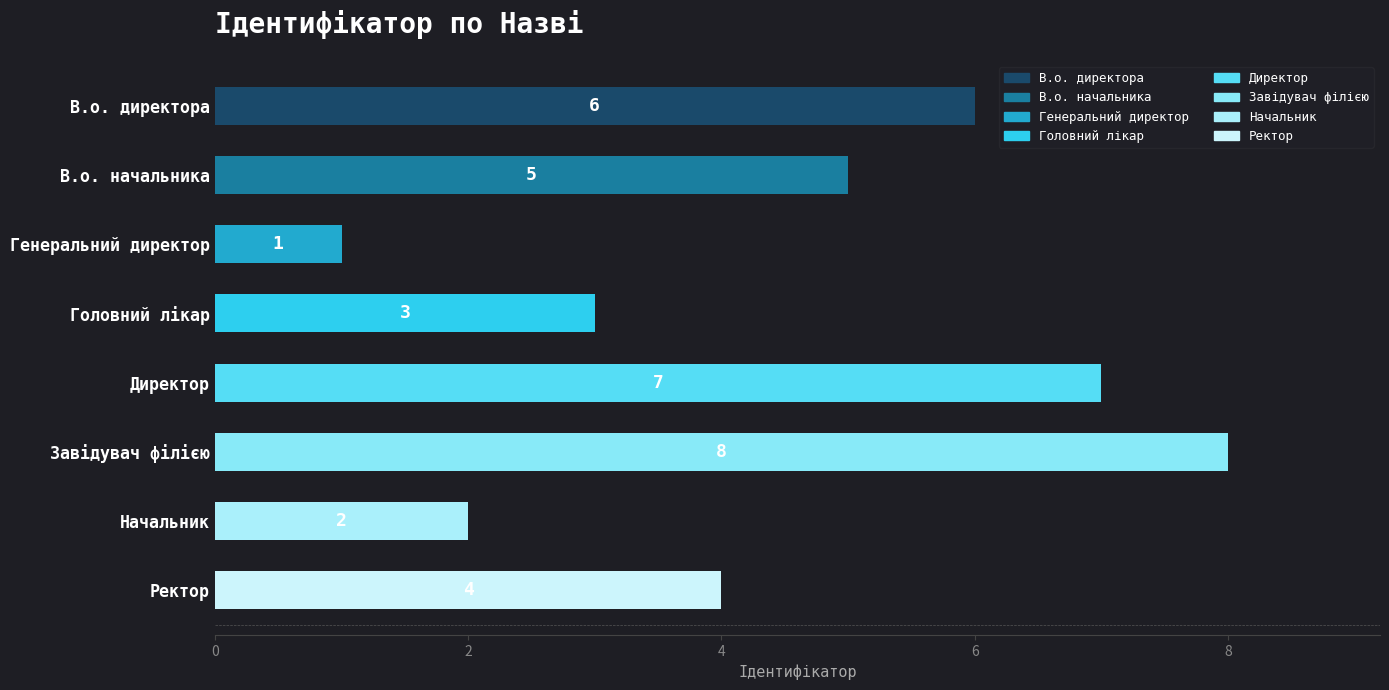

Where is the data nearest to the value 4?

Ректор